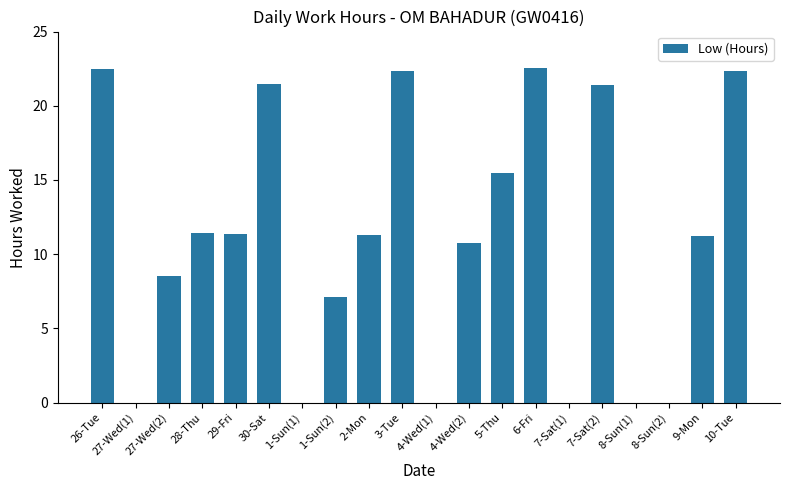

What is the maximum value shown in the chart?

22.6